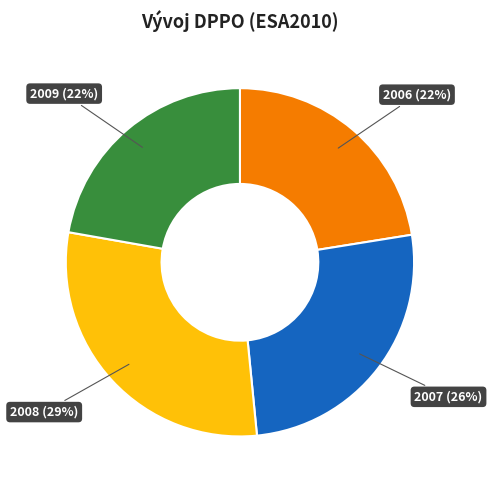

Does any single category account for the majority?

No